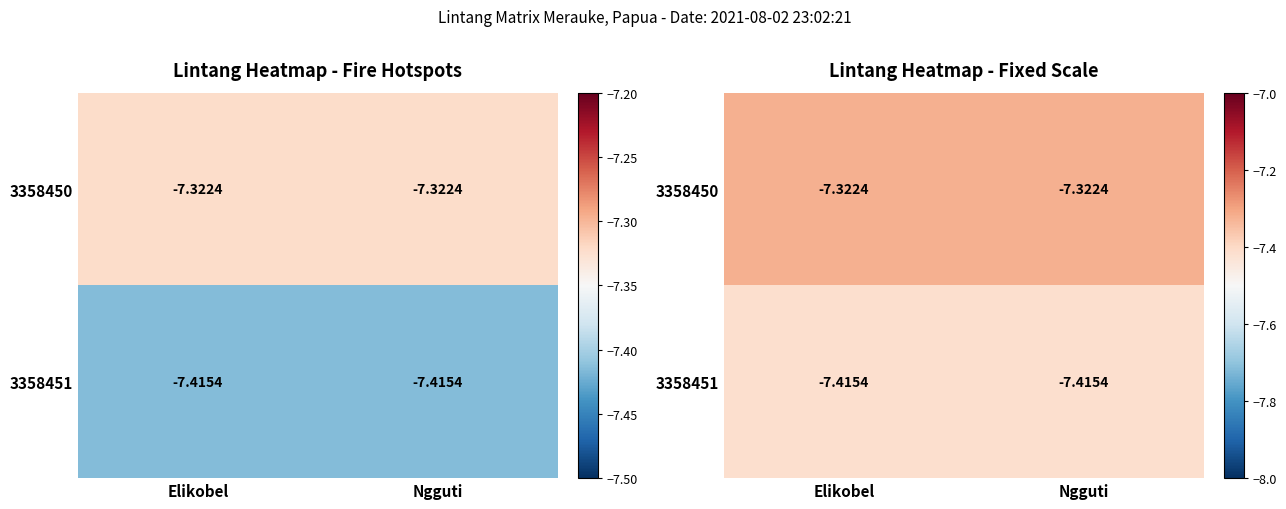

List the series in order of their peak value, highest first.

3358450, 3358451